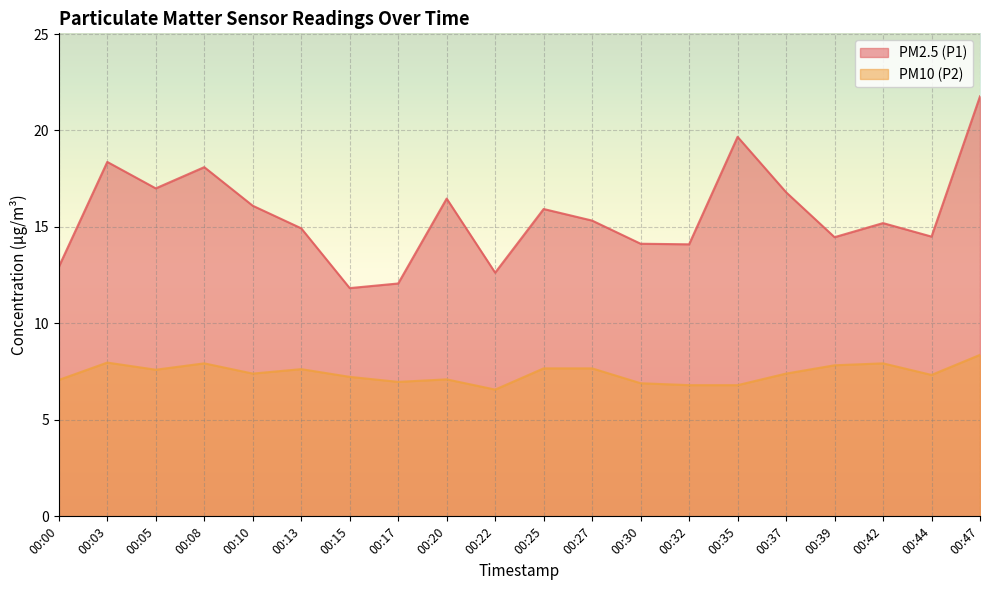

List the series in order of their peak value, lowest first.

PM10 (P2), PM2.5 (P1)